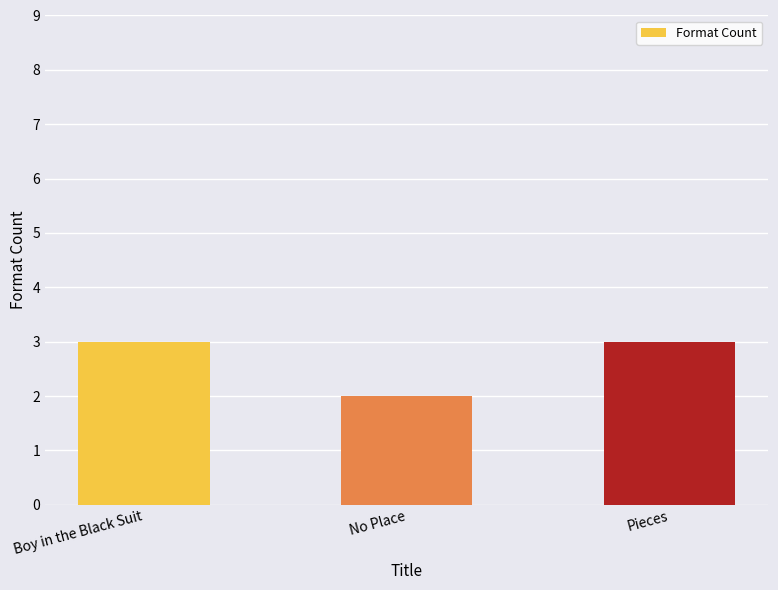

Which has a higher value, Pieces or No Place?

Pieces